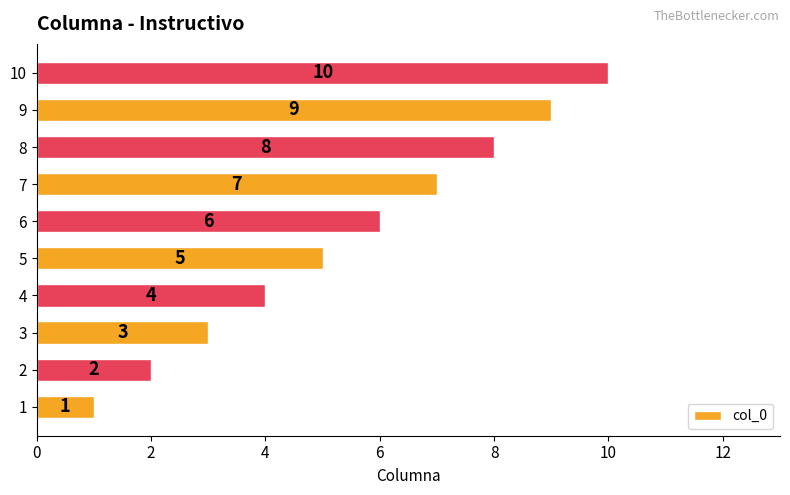

What is the difference between the maximum and minimum values?

9